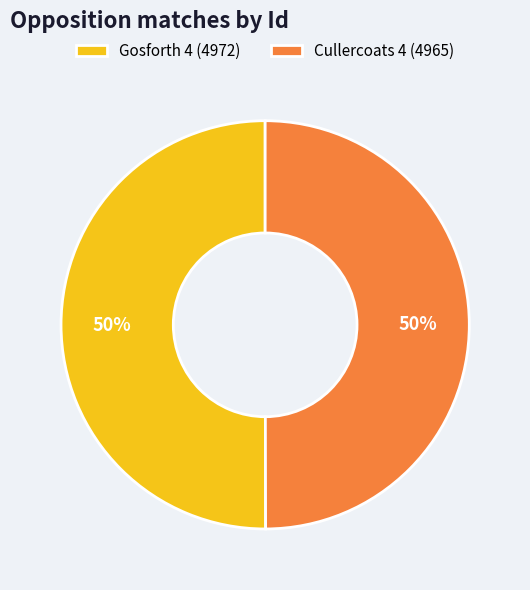

Approximately how many times larger is the value at Gosforth 4 (4972) compared to Cullercoats 4 (4965)?

1.0